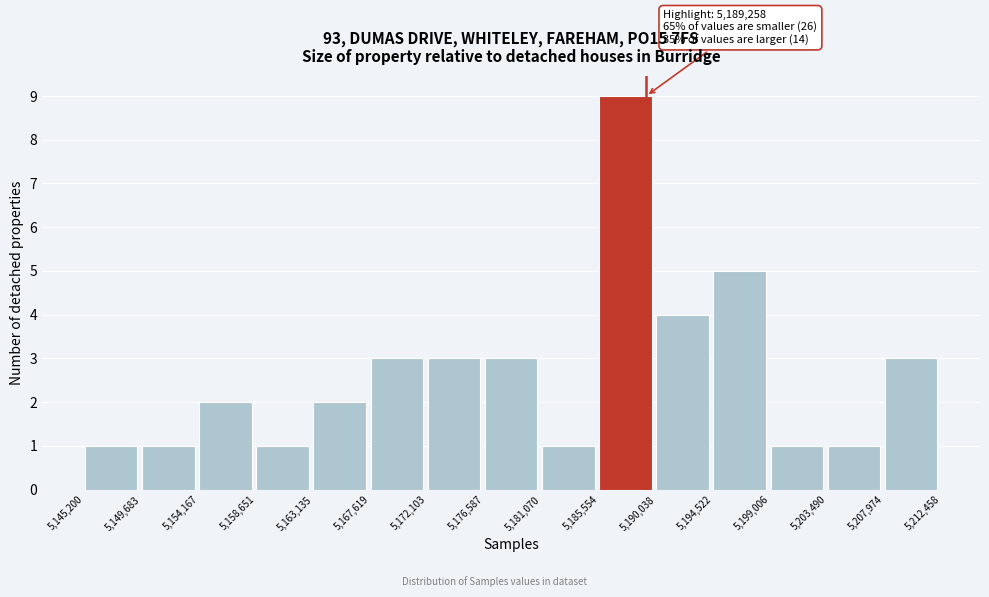

Which range on the x-axis has the tallest bar?

5,185,554 to 5,190,038